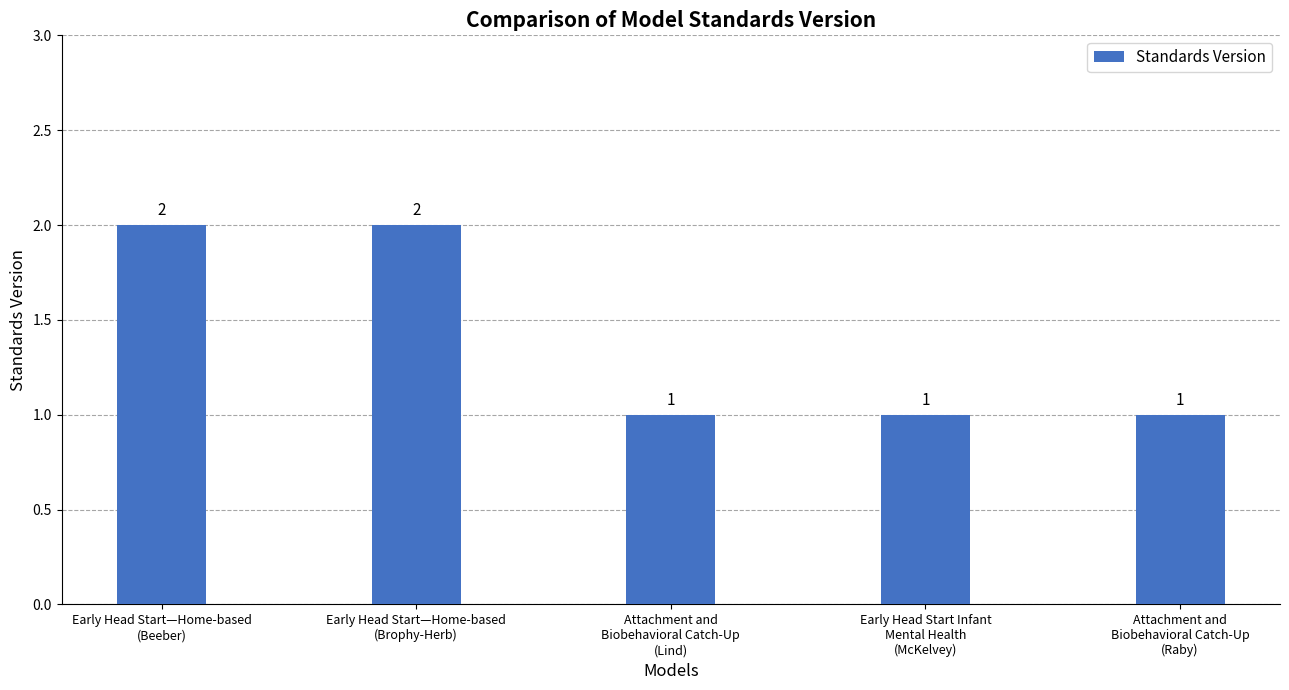

Are the bars grouped side by side (vs. stacked)?

No